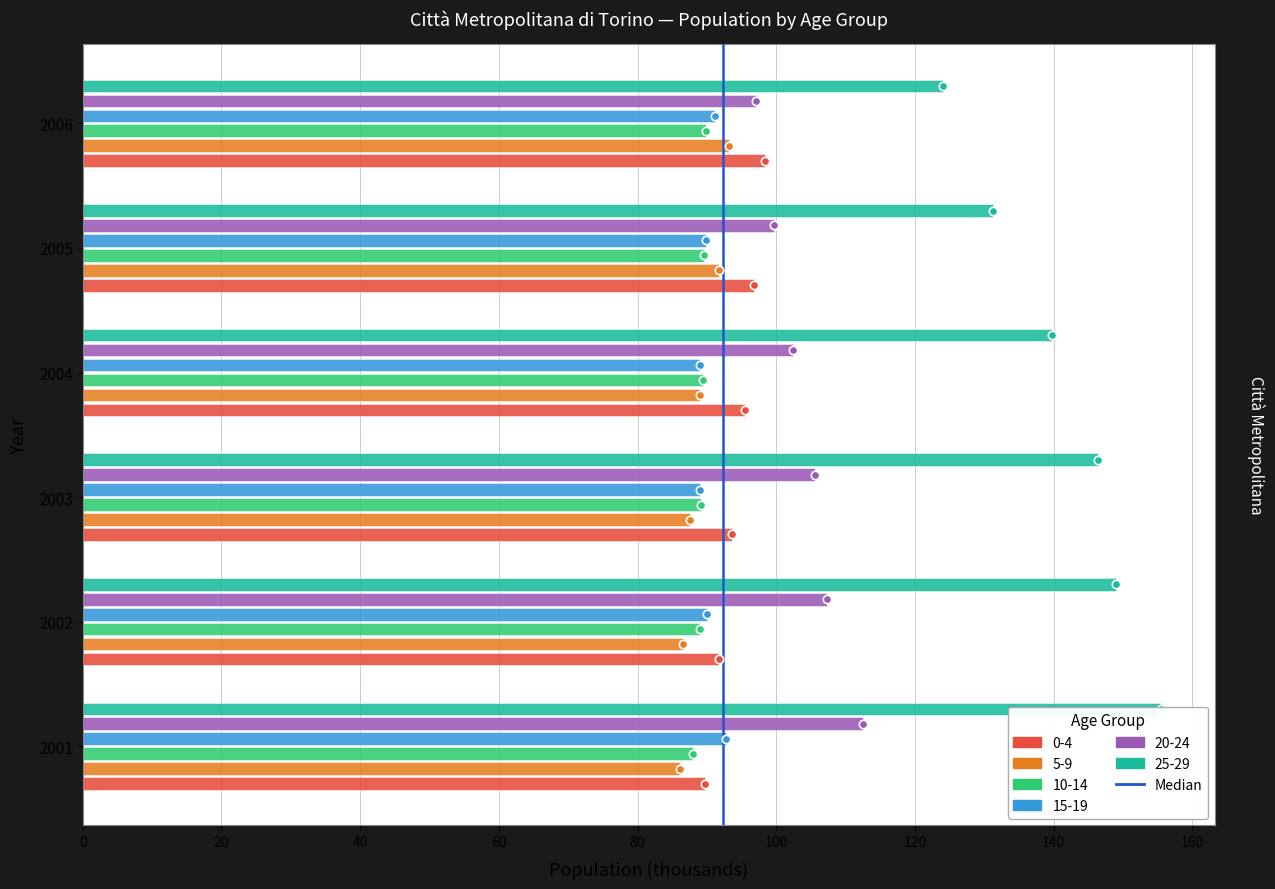

Which has a higher value, 20 or 0?

20